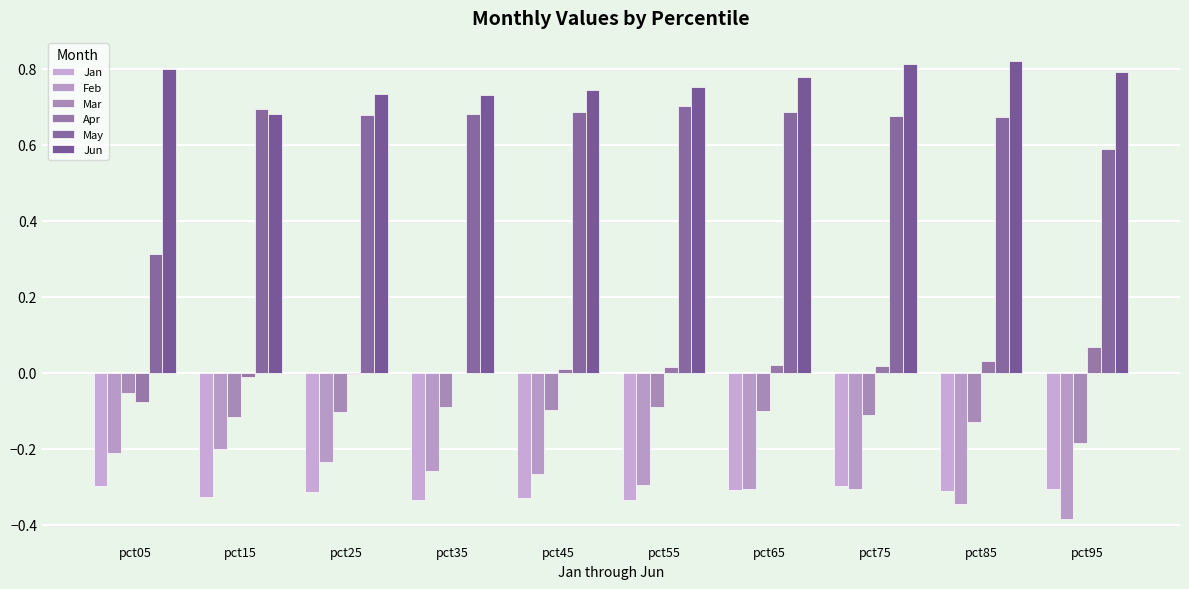

What is the total value across all series at pct95?

0.6